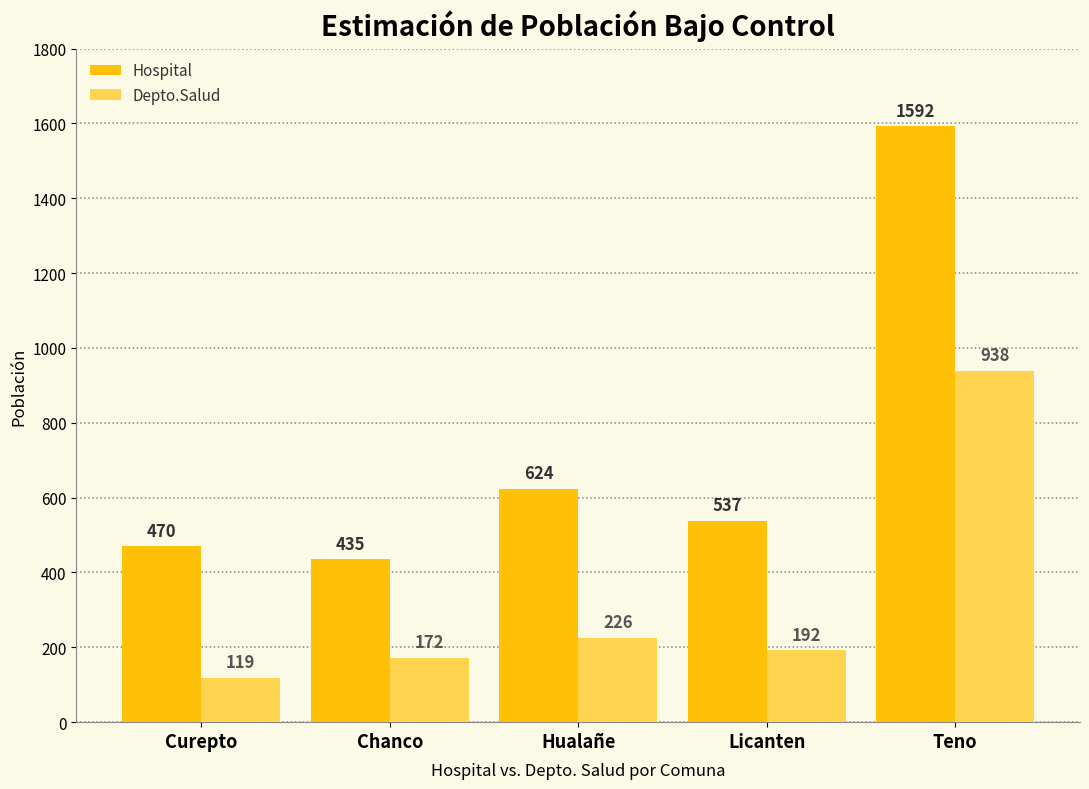

What are all the series names shown in the legend?

Hospital, Depto.Salud